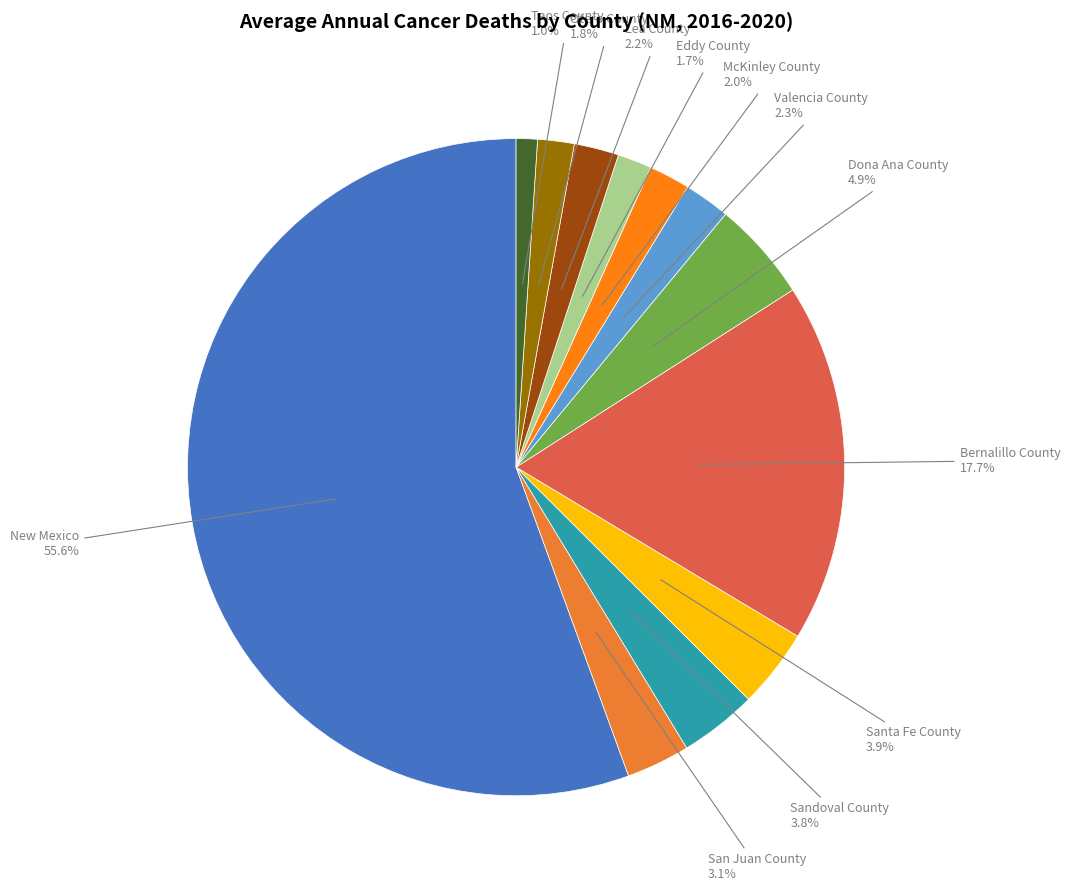

What percentage is the Santa Fe County slice, to the nearest percent?

4%